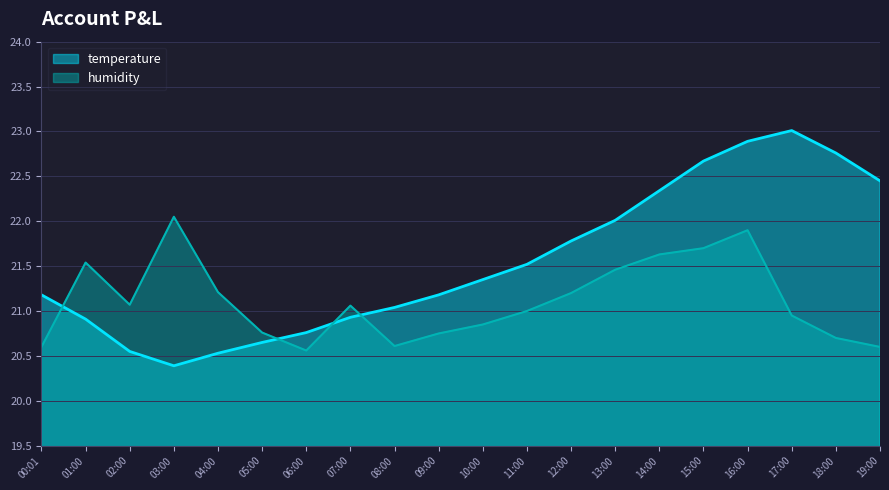

Rank the series at 00:01 from highest to lowest value.

temperature, humidity